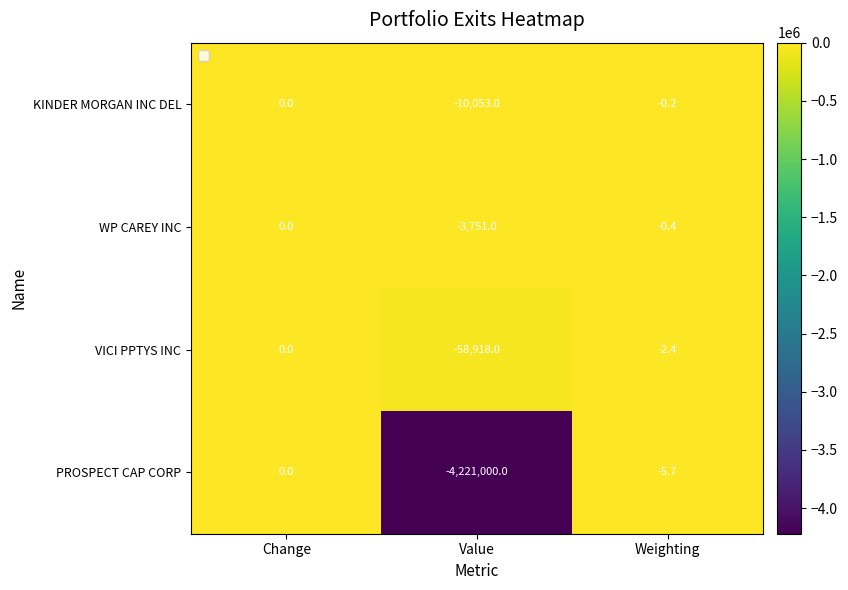

True or false: PROSPECT CAP CORP has a value of -5.7 at Weighting.

True